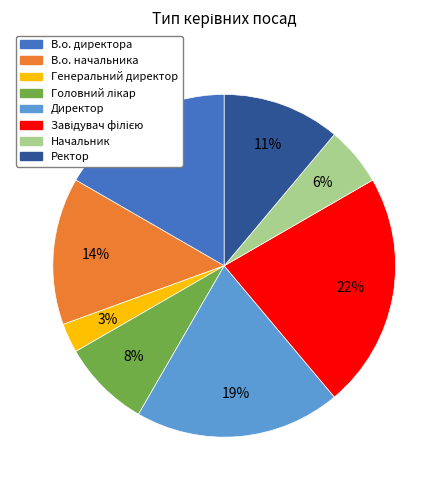

Does any single category account for the majority?

No